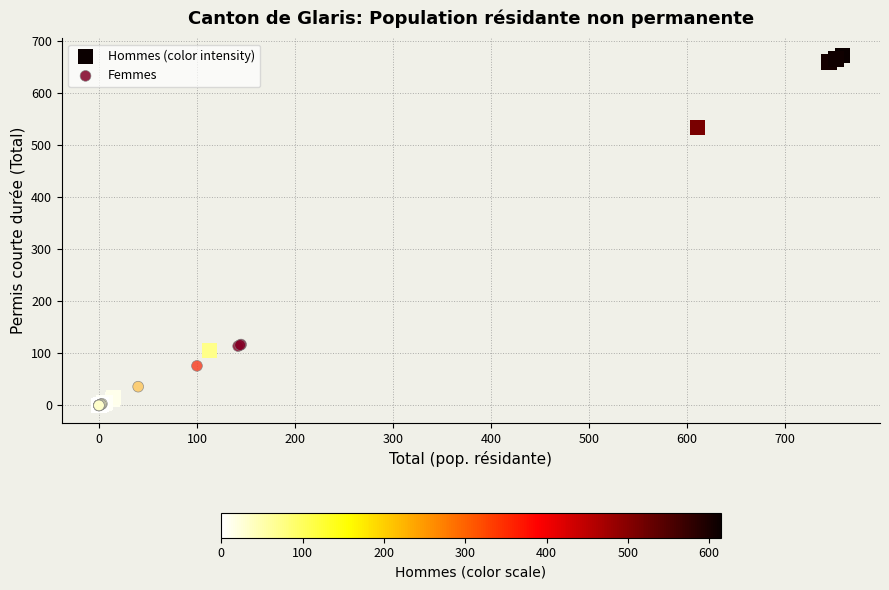

What are all the series names shown in the legend?

Hommes (color intensity), Femmes